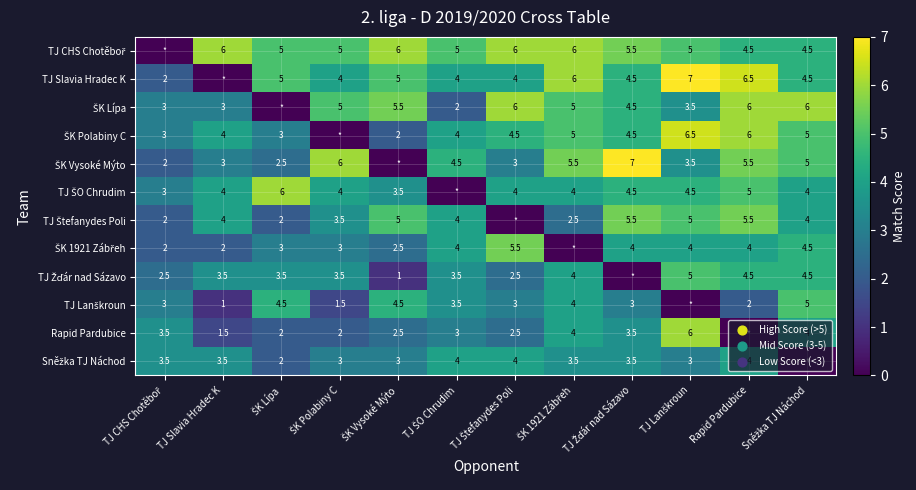

At how many categories does at least one series exceed 4?

11